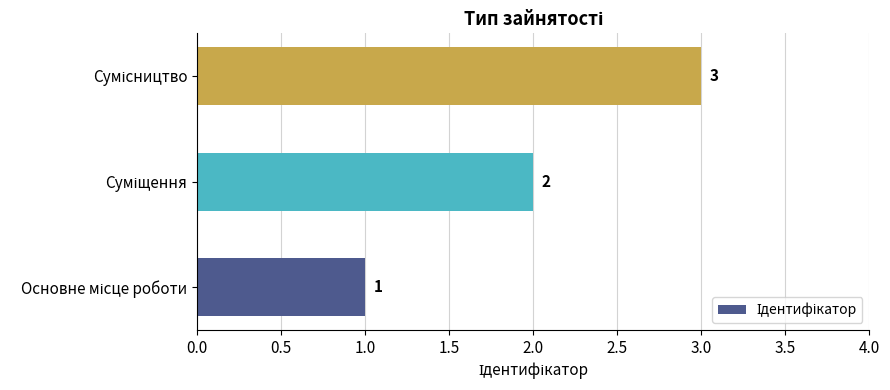

What is the maximum value shown in the chart?

3